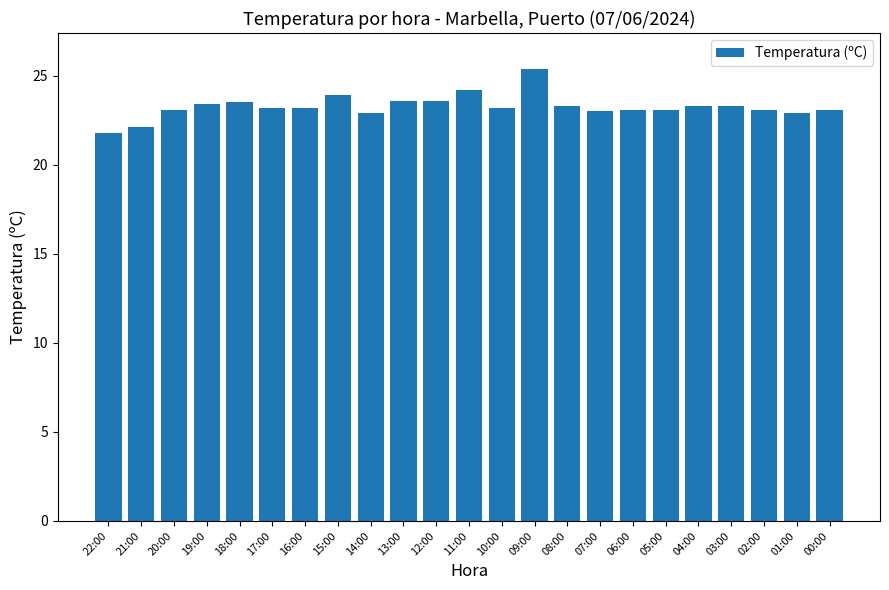

What is the difference between the maximum and minimum values?

3.6